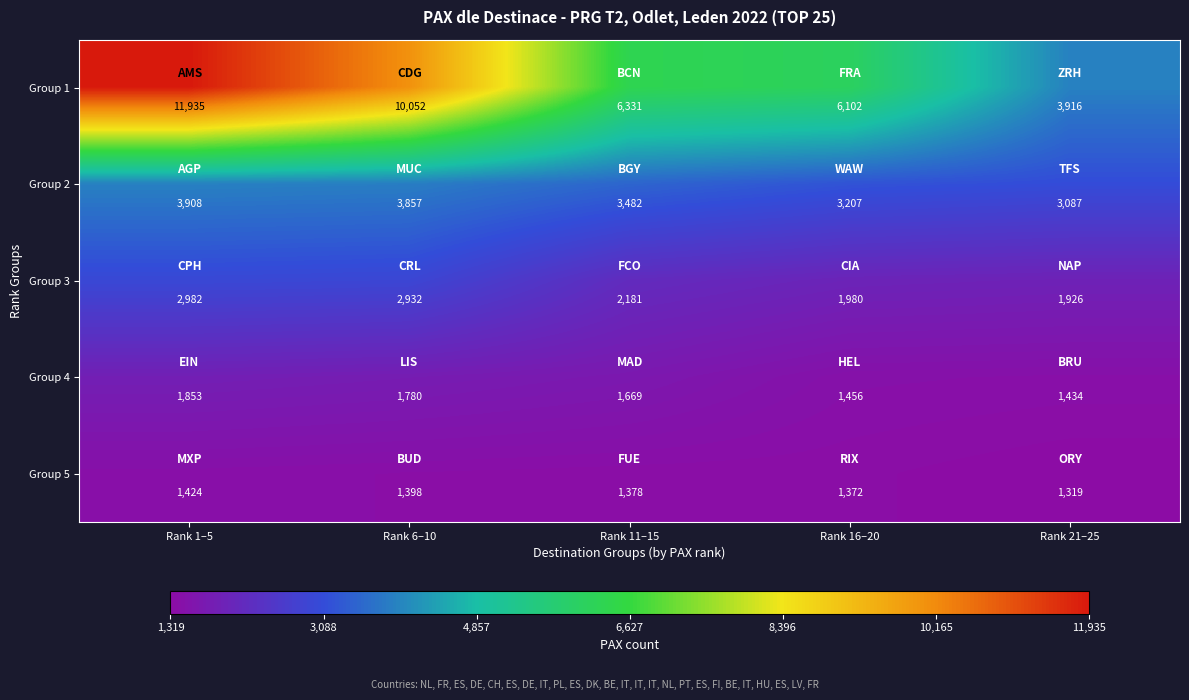

Which series has the largest range (max minus min)?

Group 1